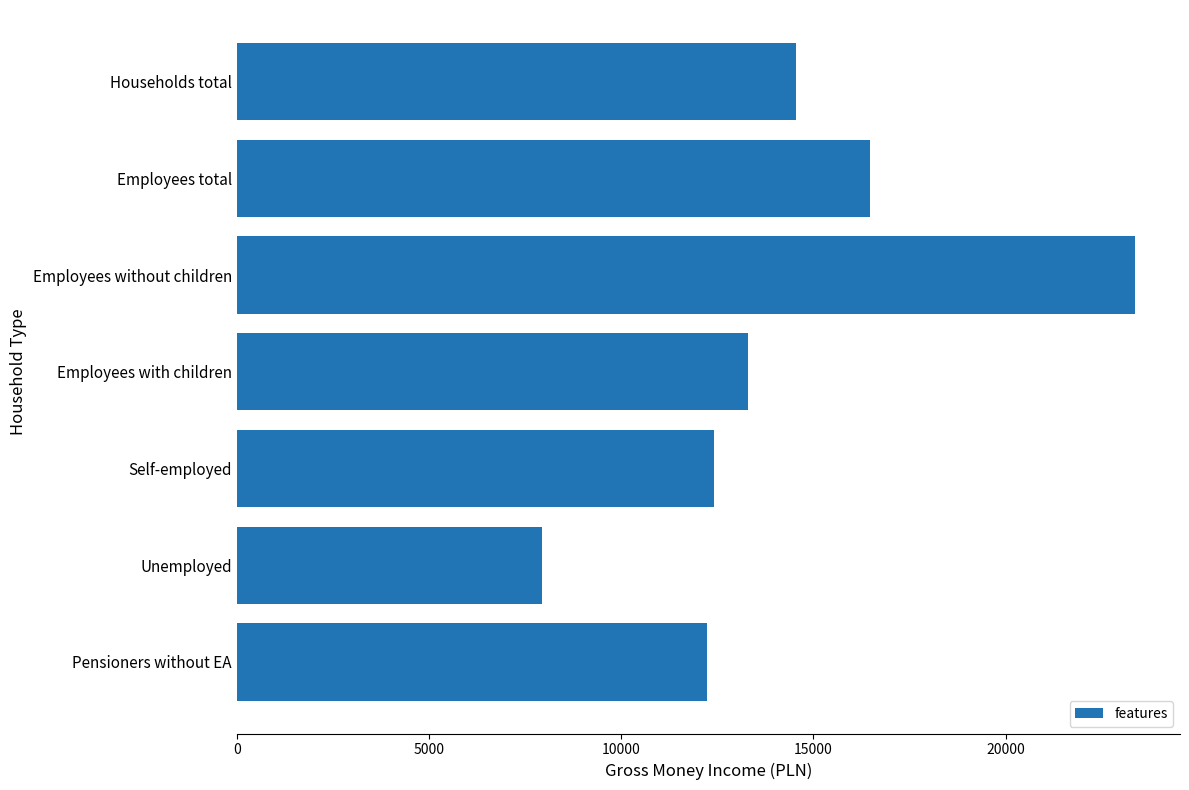

Between Households total and Unemployed, which is larger?

Households total